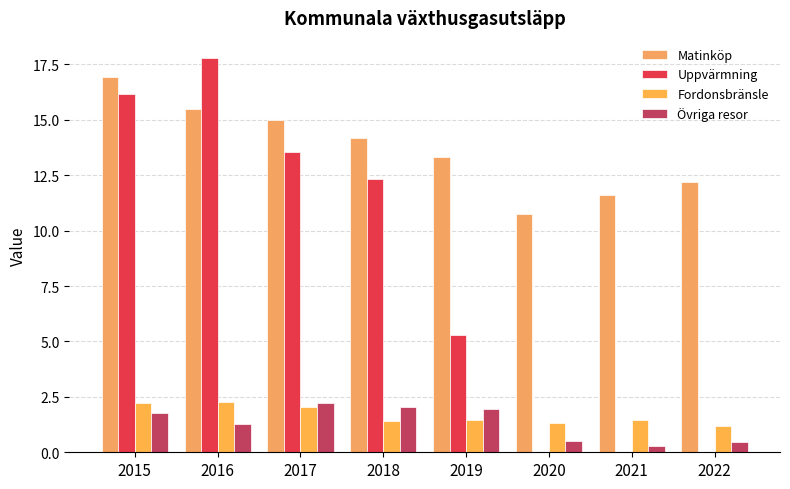

What is the average value of the Fordonsbränsle series?

1.7